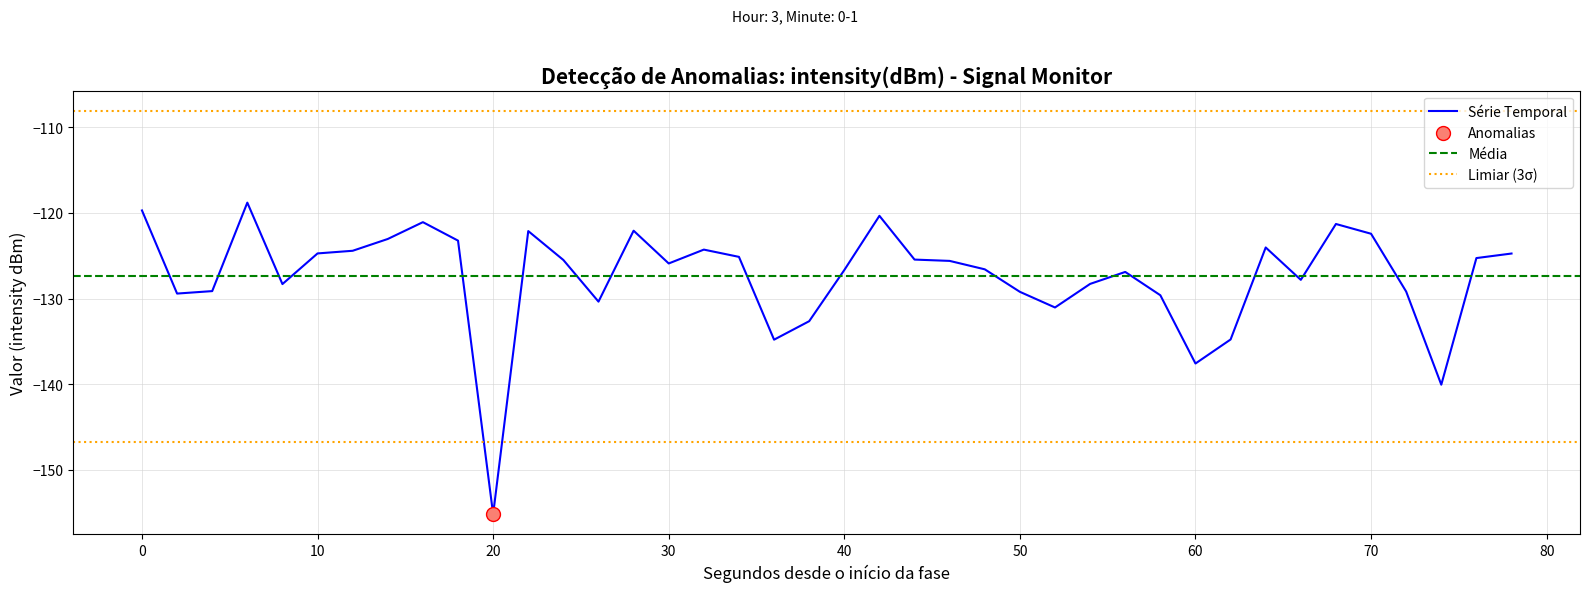

What is the lowest value of the Série Temporal series?

-155.2